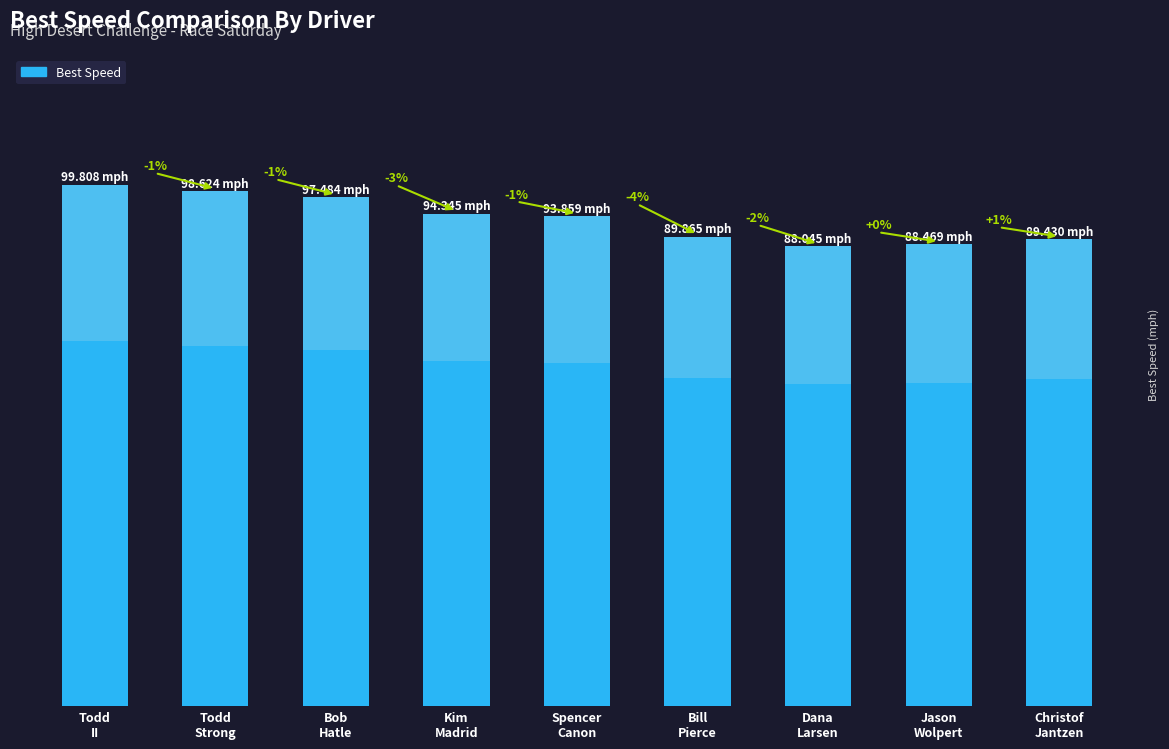

How many values are below 93?

4